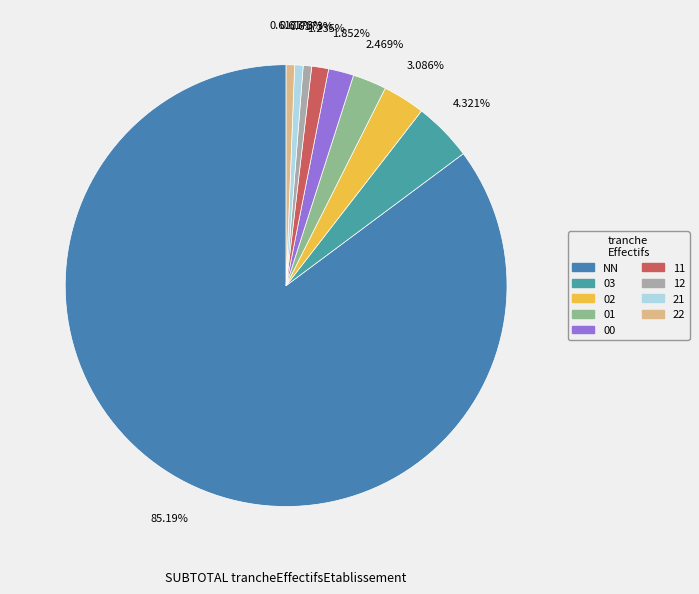

Rank the categories by value from lowest to highest.

12, 21, 22, 11, 00, 01, 02, 03, NN